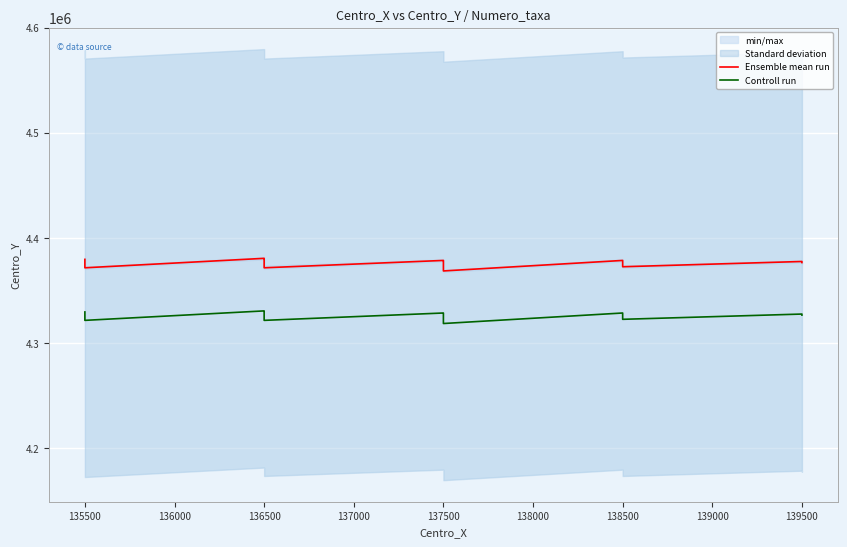

At which label is Ensemble mean run closest to 4374500?

135500